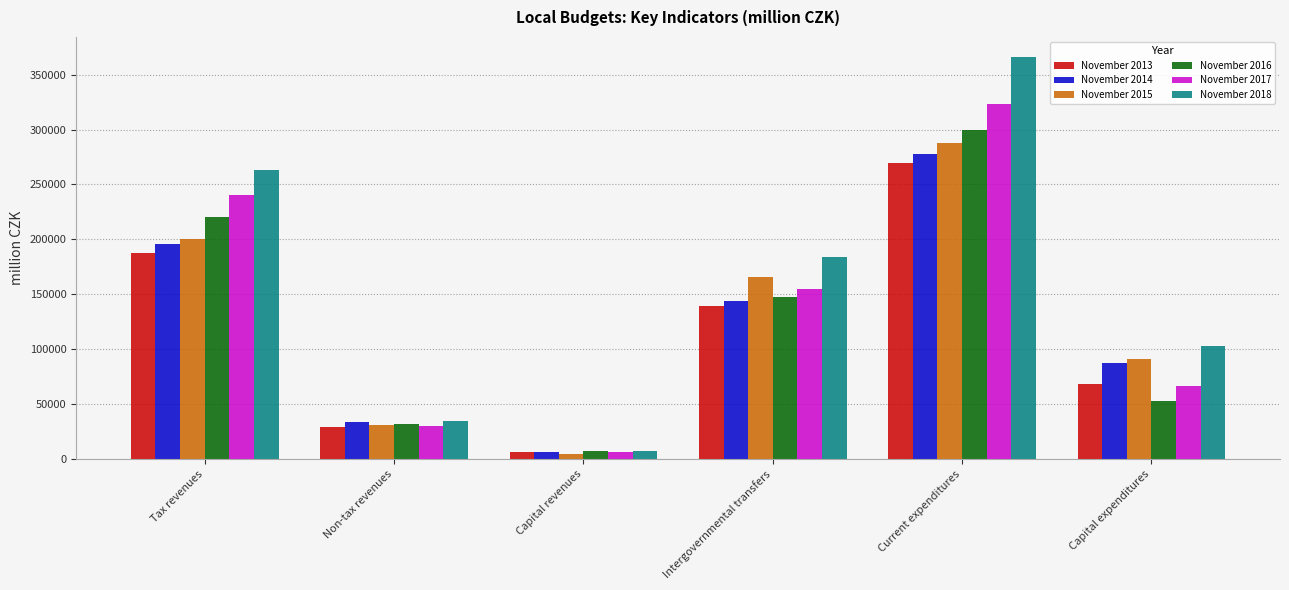

Which series has the largest total across all categories?

November 2018